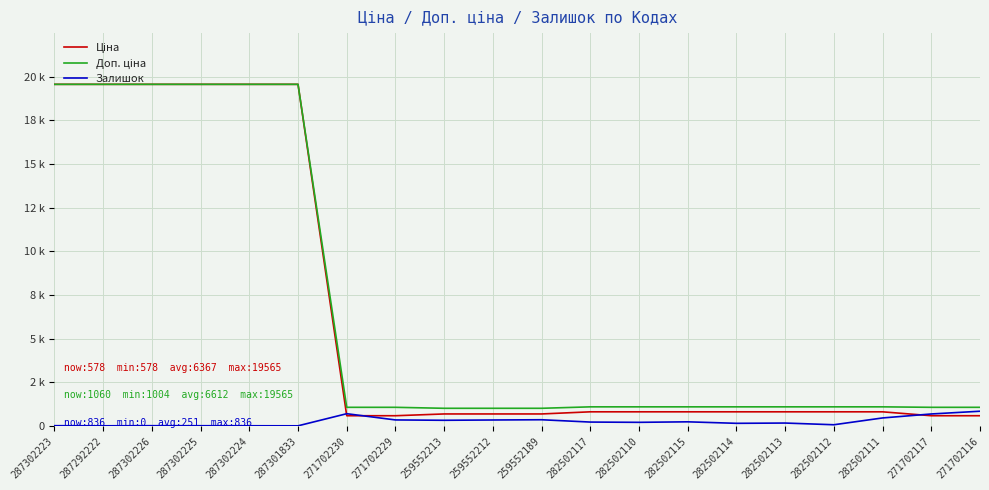

Which series ends up on top after the final intersection of Залишок and Ціна?

Залишок